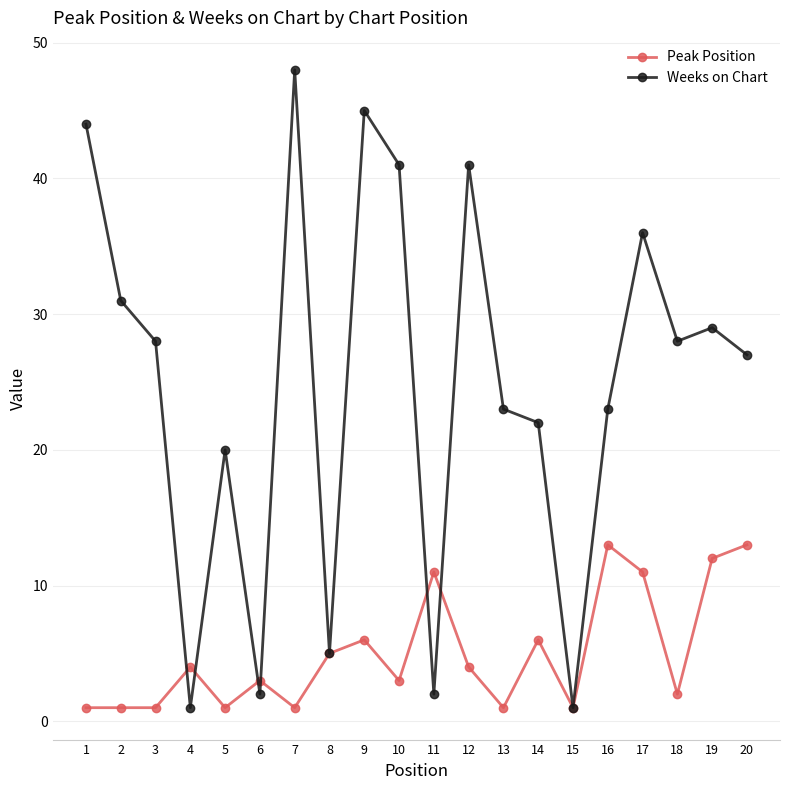

Reading left to right, transcribe all the data shown in this chart.

Peak Position: 1	1	1	4	1	3	1	5	6	3	11	4	1	6	1	13	11	2	12	13
Weeks on Chart: 44	31	28	1	20	2	48	5	45	41	2	41	23	22	1	23	36	28	29	27